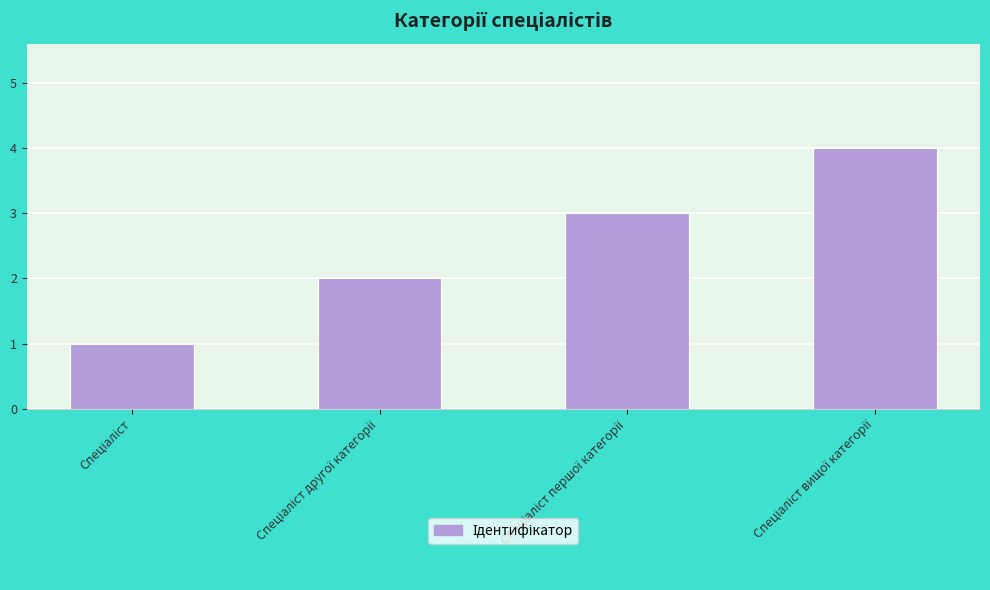

What is the greatest value displayed?

4